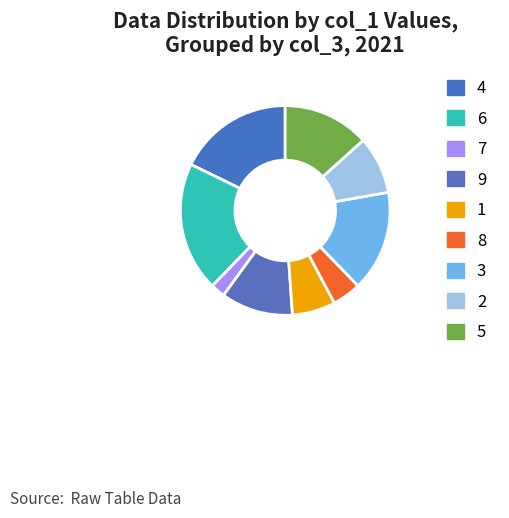

Does any single category account for the majority?

No